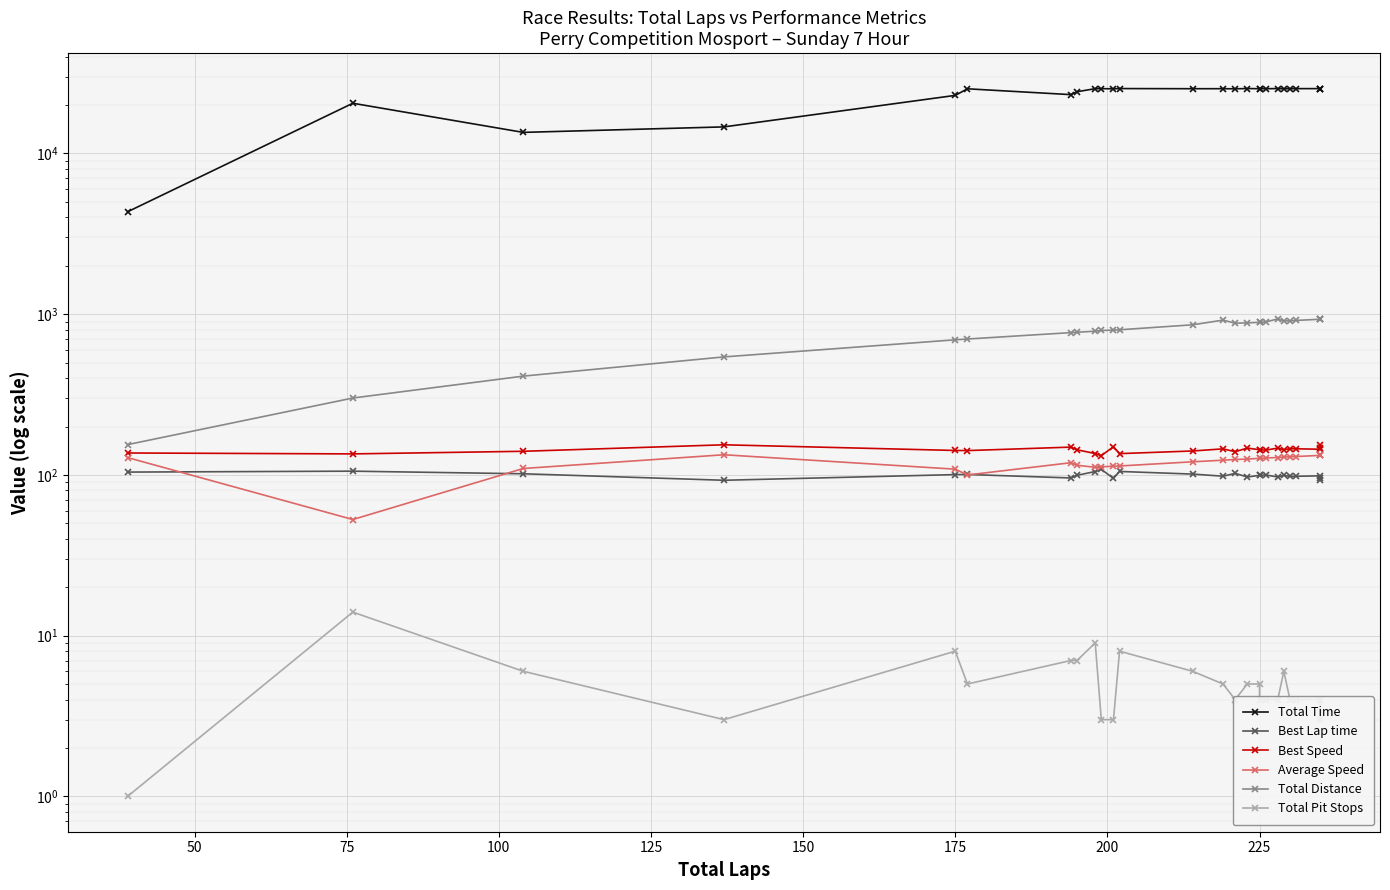

True or false: Best Lap time and Total Pit Stops intersect in this chart.

False